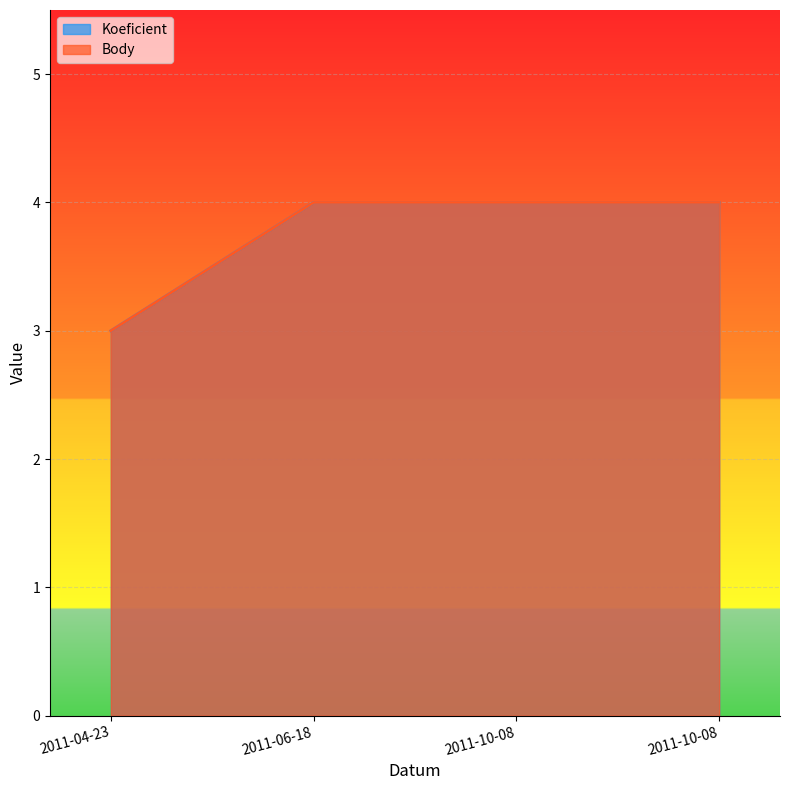

Count the Koeficient values in the range 4 to 5.

3